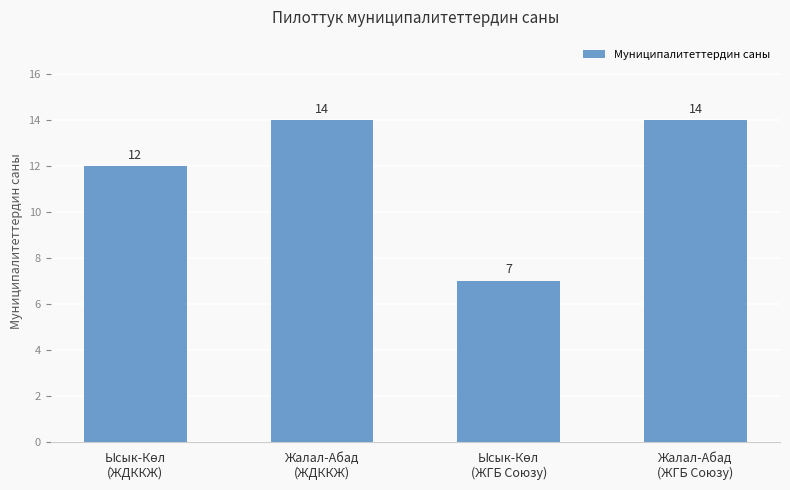

What is the sum of all values?

47